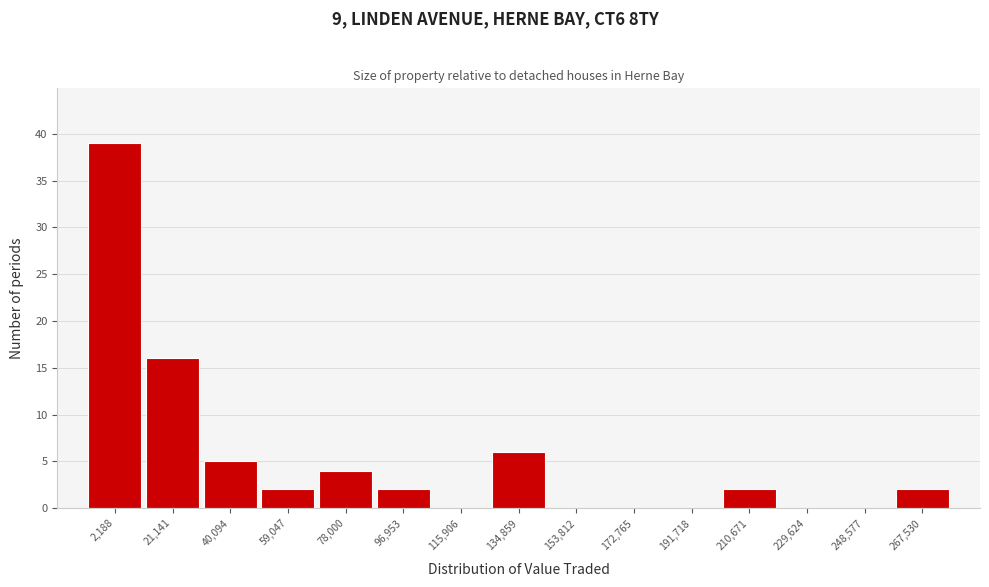

Reading right to left, extract all data points from this chart.

267,530=2	248,577=0	229,624=0	210,671=2	191,718=0	172,765=0	153,812=0	134,859=6	115,906=0	96,953=2	78,000=4	59,047=2	40,094=5	21,141=16	2,188=39